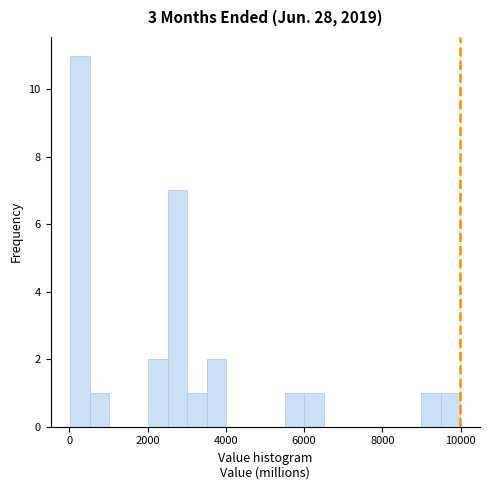

Around what value on the x-axis is the tallest bar? Give the approximate position of its centre, as read against the axis.

200